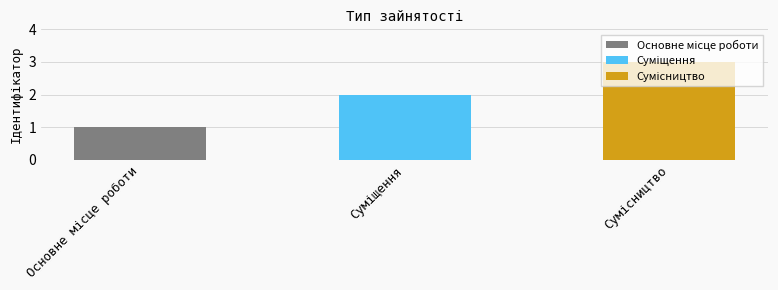

How many values exceed 2?

1